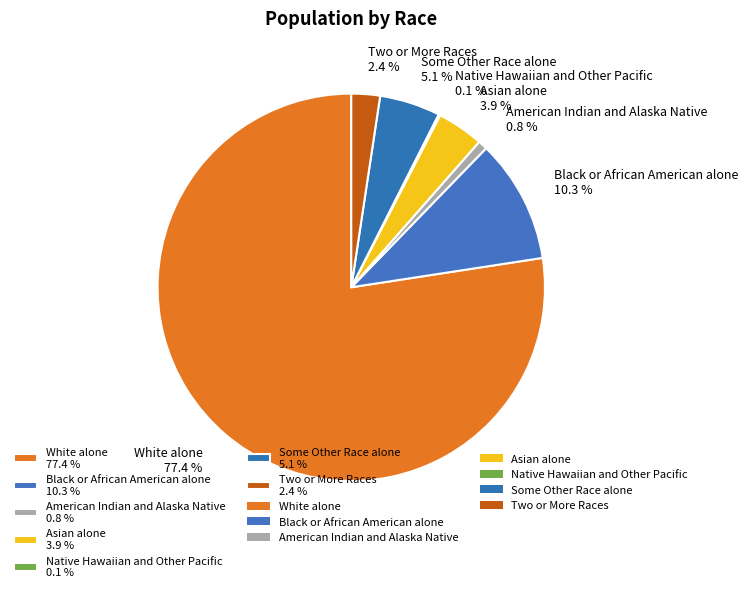

The Black or African American alone slice represents 10% of the pie. True or false?

True